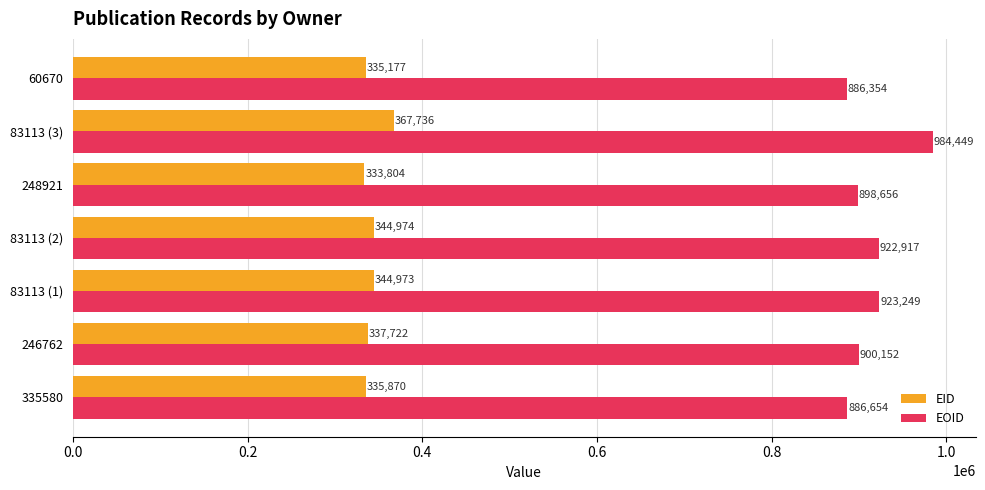

Which series has the widest spread of values?

EOID